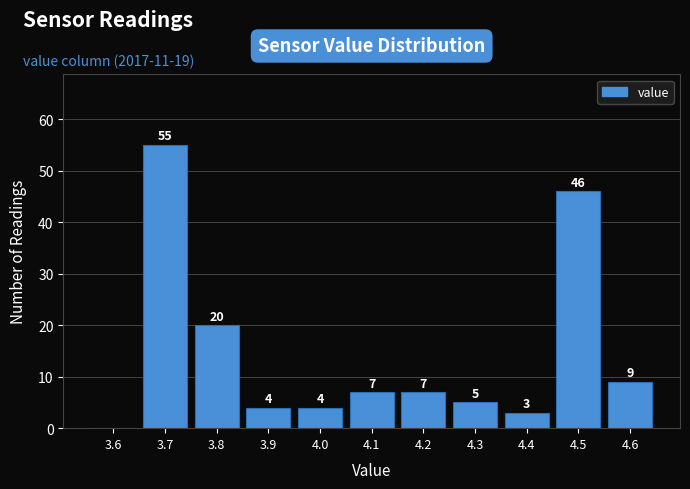

Reading left to right, what are all the values shown in this chart?

3.6=0	3.7=55	3.8=20	3.9=4	4.0=4	4.1=7	4.2=7	4.3=5	4.4=3	4.5=46	4.6=9